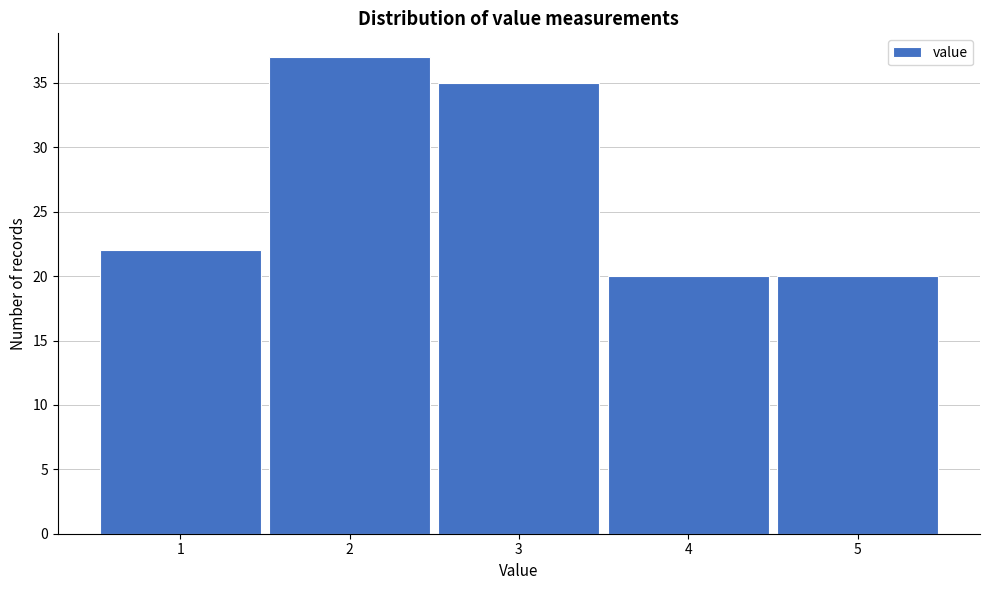

Which range on the x-axis has the tallest bar?

1.5 to 2.5